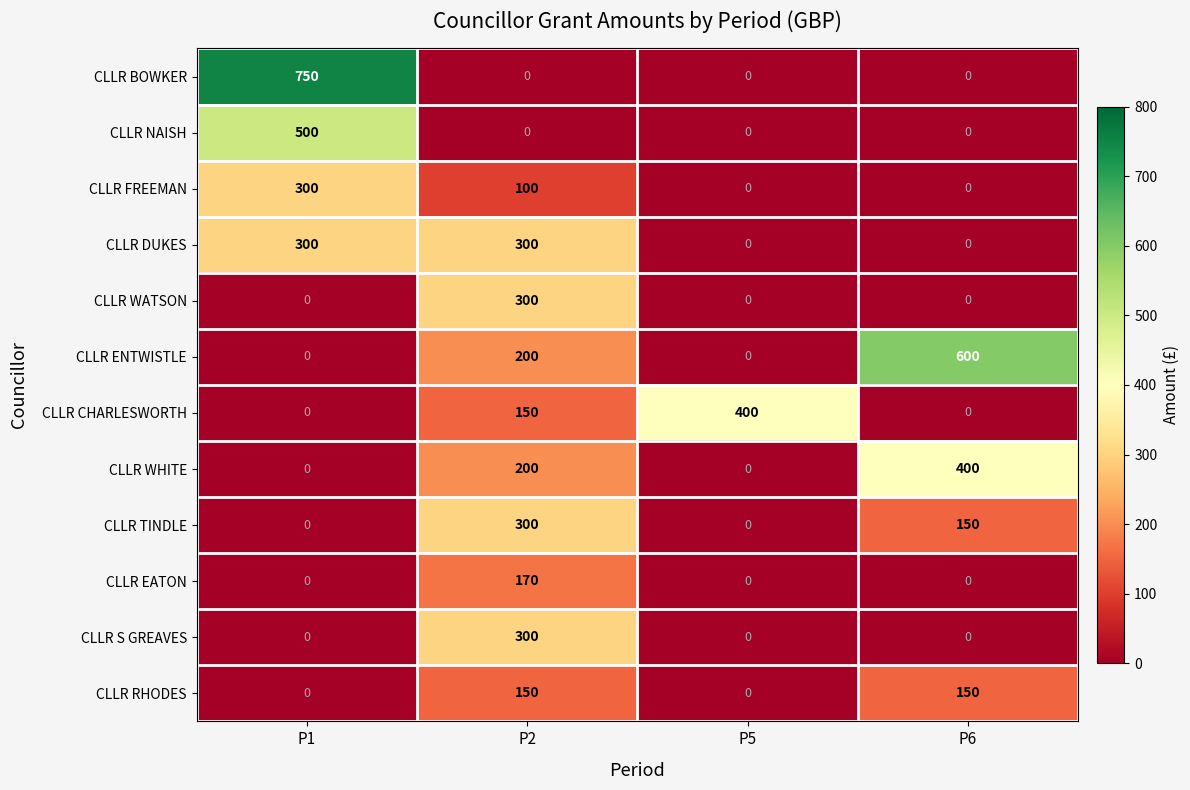

The CLLR RHODES series shows 150 at P2. True or false?

True